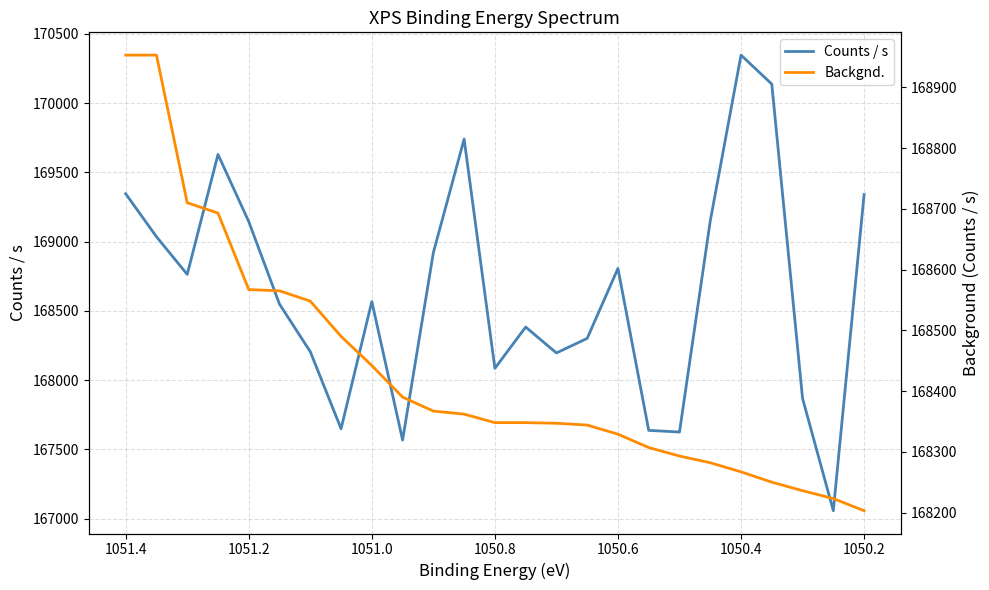

What is the lowest value of the Counts / s series?

167057